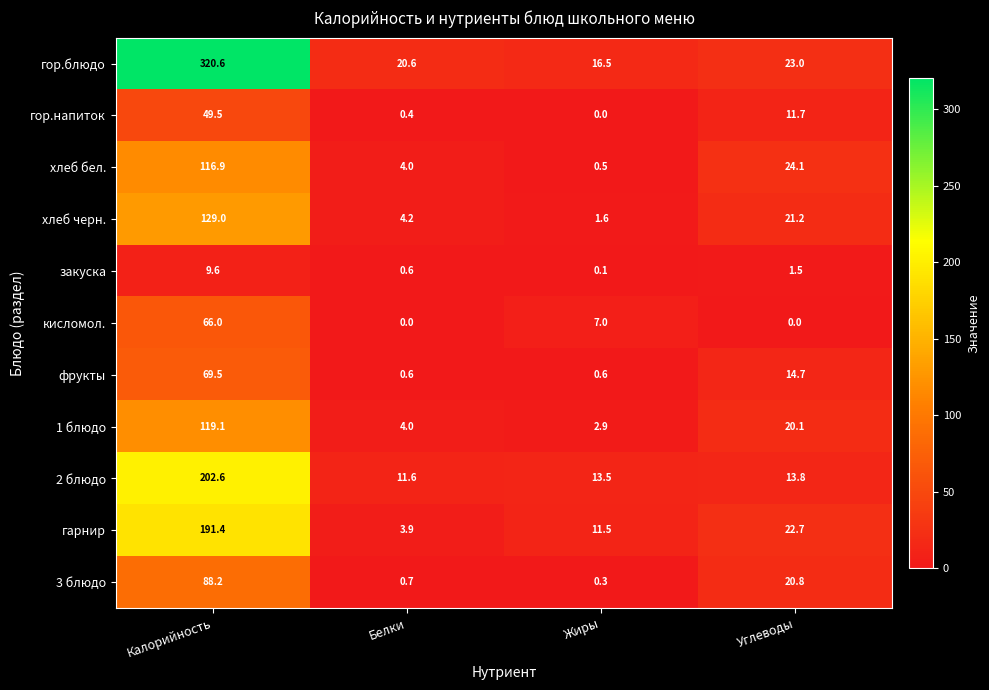

Which series changed the most between Белки and Жиры?

гарнир